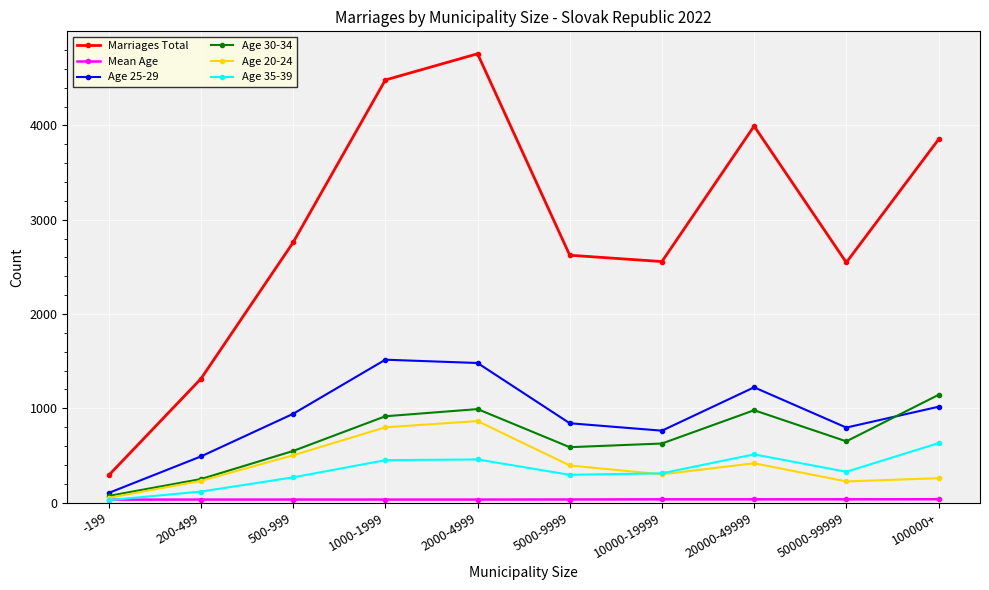

The Marriages Total series shows 855.2 at 20000-49999. True or false?

False